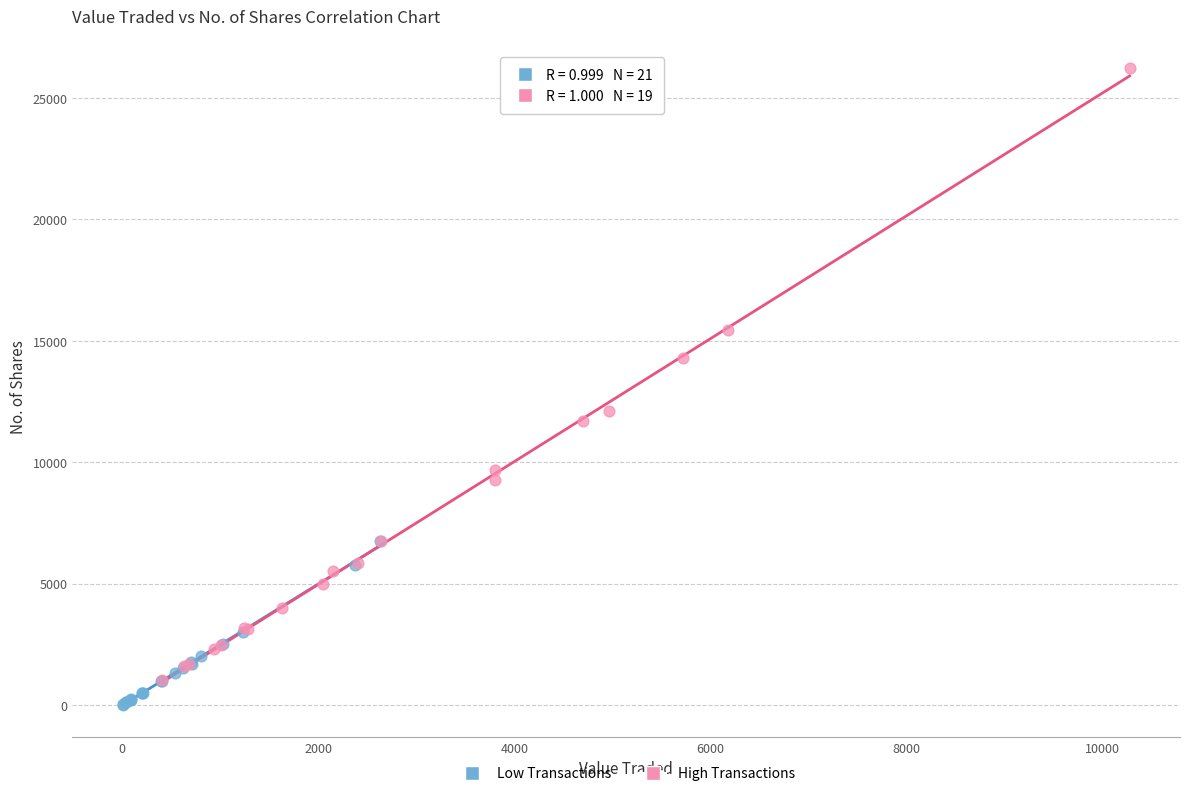

Which series contains the highest Y value?

High Transactions